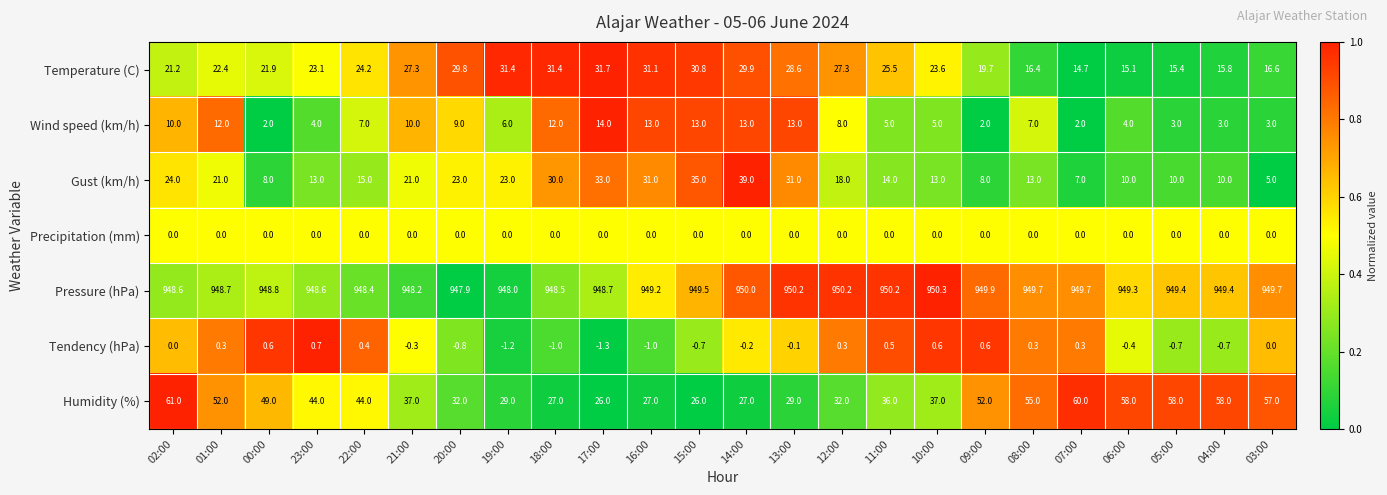

What is the approximate value of Temperature (C) at 13:00?

28.6